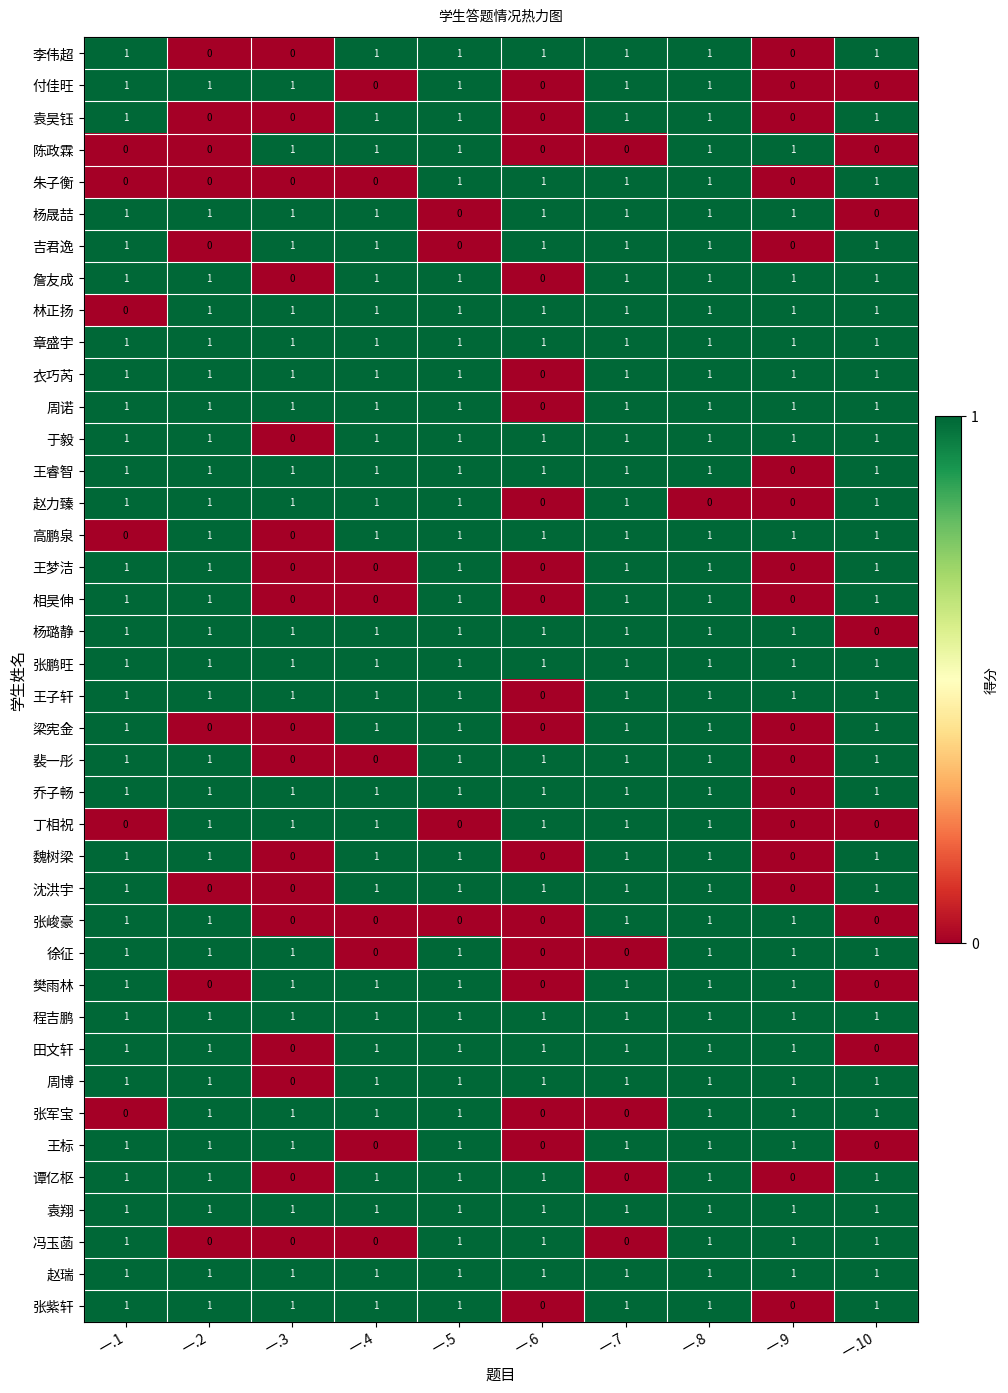

The value of 乔子畅 at 一.2 is 1. True or false?

True